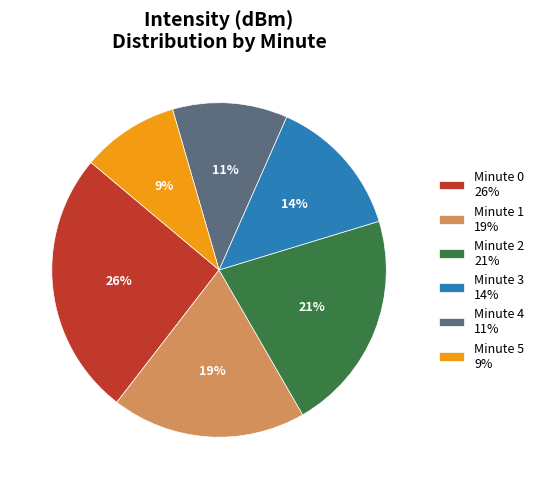

Combined, do Minute 2 21% and Minute 0 26% account for over 50%?

No